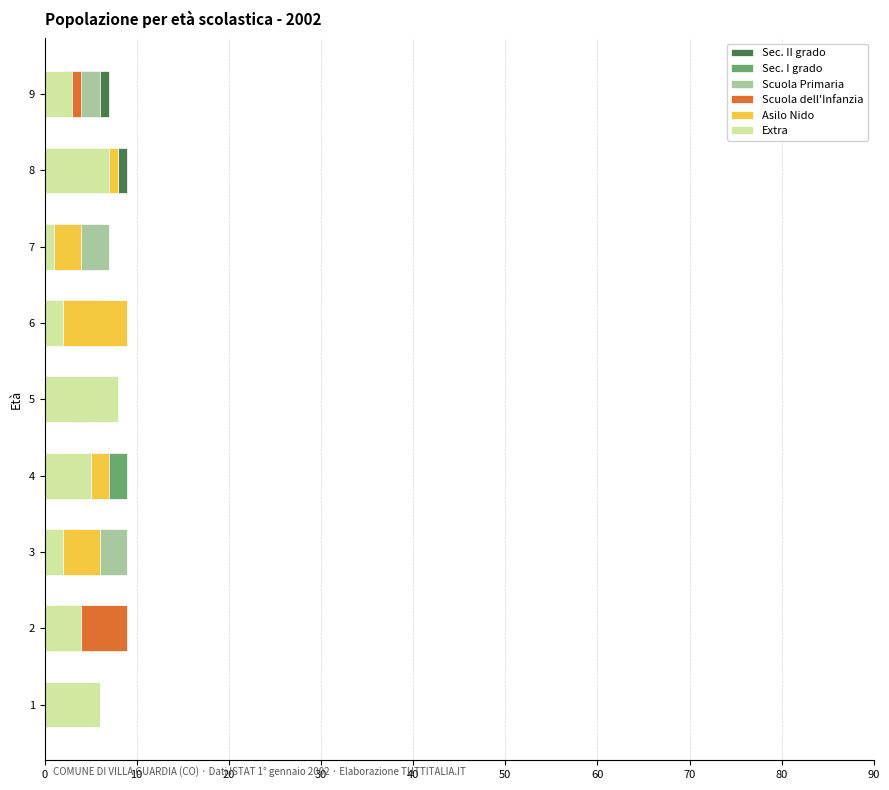

What are all the series names shown in the legend?

Sec. II grado, Sec. I grado, Scuola Primaria, Scuola dell'Infanzia, Asilo Nido, Extra